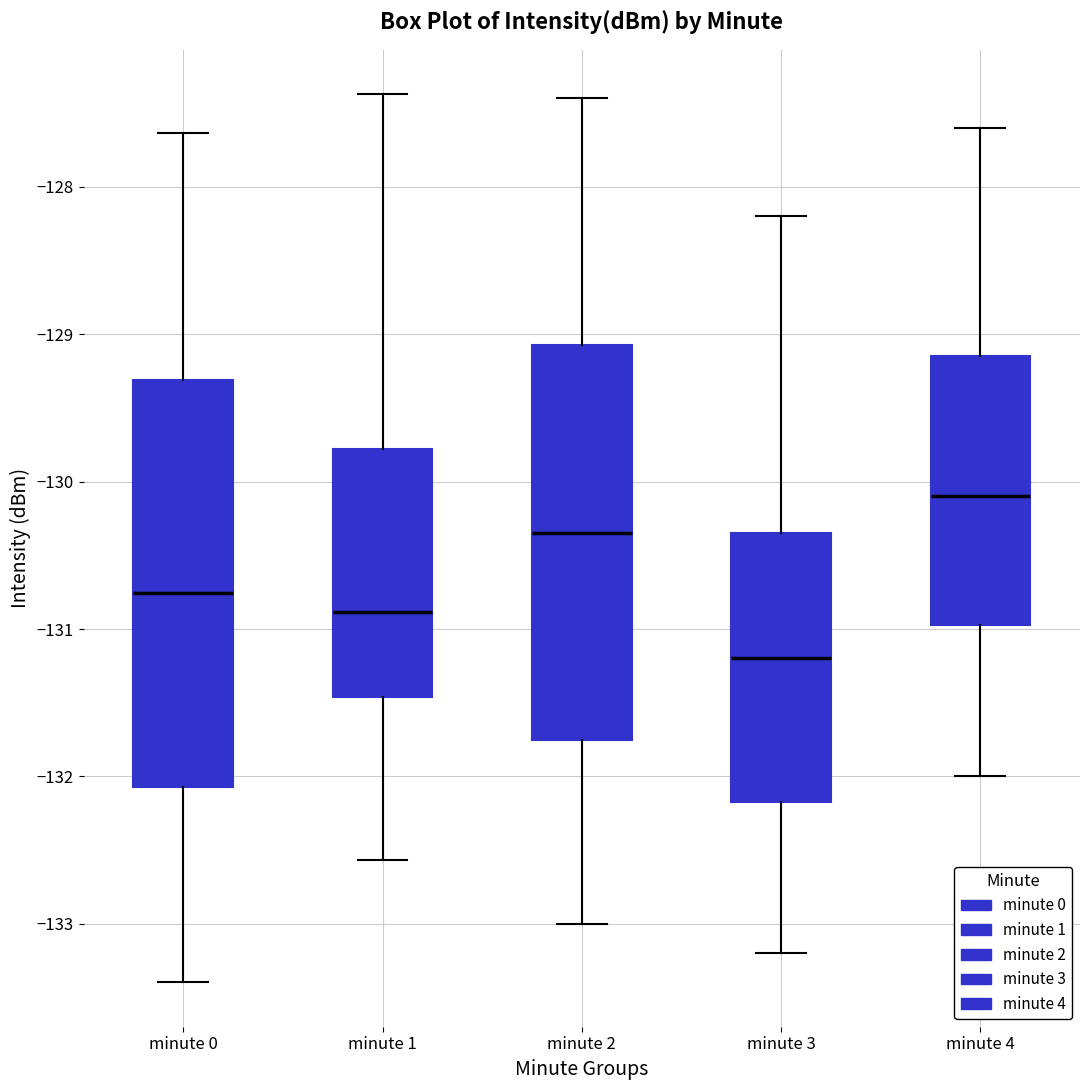

Reading left to right, read every box against the y-axis: the position of its median line, the range the box covers, and the ends of its whiskers. The values are not printed on the chart, so give them approximately, as read against the axis.

minute 0: median -130.8, box -132.1 to -129.3, whiskers -133.4 to -127.6
minute 1: median -130.9, box -131.5 to -129.8, whiskers -132.6 to -127.4
minute 2: median -130.3, box -131.7 to -129.1, whiskers -133.0 to -127.4
minute 3: median -131.2, box -132.2 to -130.3, whiskers -133.2 to -128.2
minute 4: median -130.1, box -131.0 to -129.1, whiskers -132.0 to -127.6